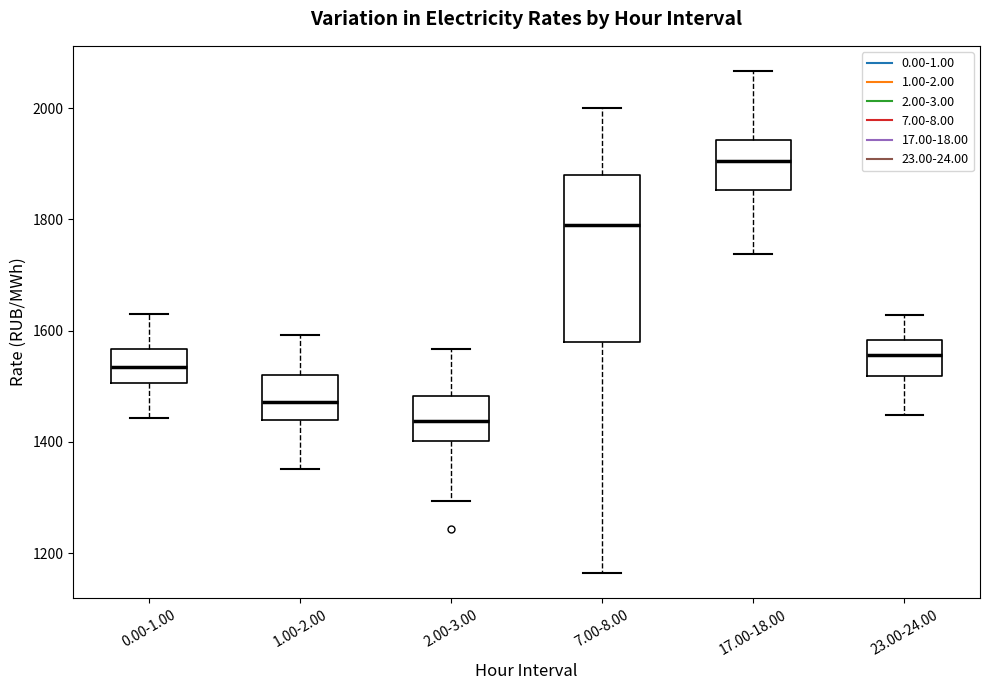

Where is the lower edge of the box for 2.00-3.00 on the y-axis? The values are not printed on the chart, so give them approximately, as read against the axis.

1400